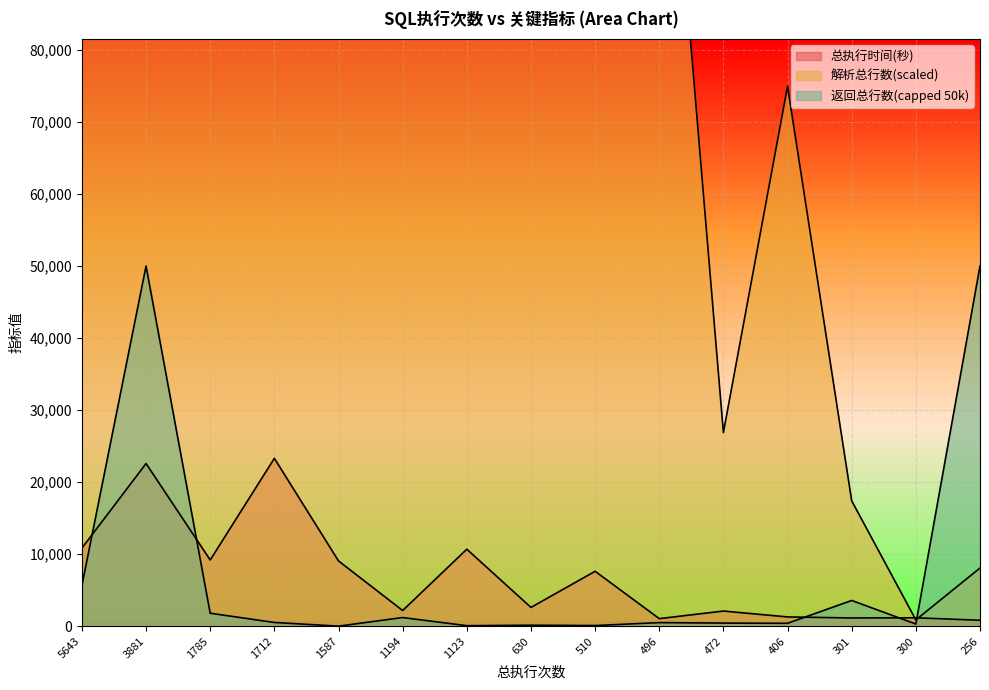

At how many categories does at least one series exceed 6026378?

1